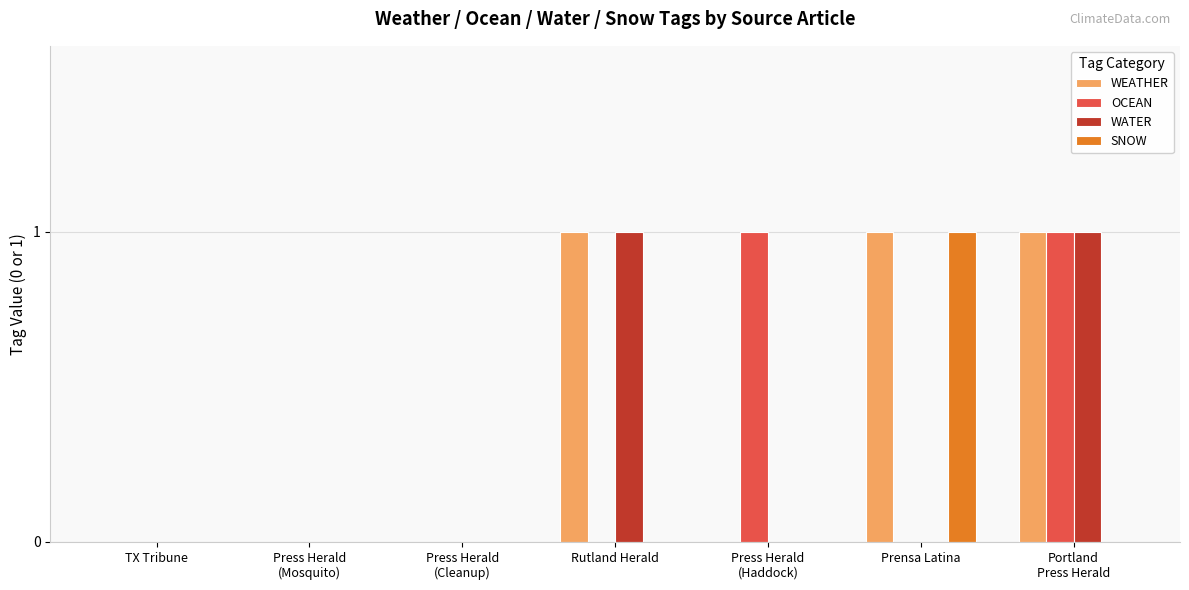

At which category is the sum across all series the highest?

Portland
Press Herald